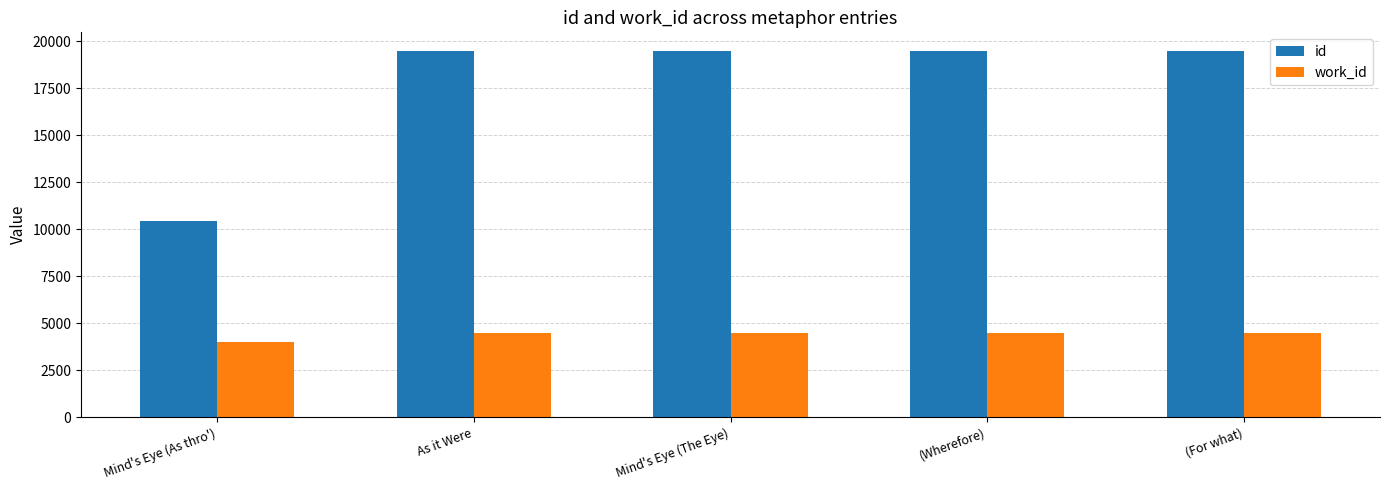

List the series in order of their overall mean, highest first.

id, work_id